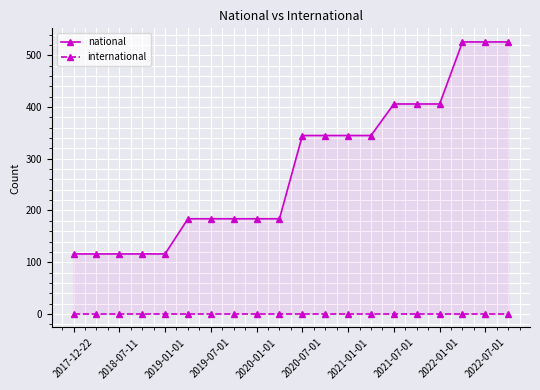

At which label does international reach its peak?

2017-12-22